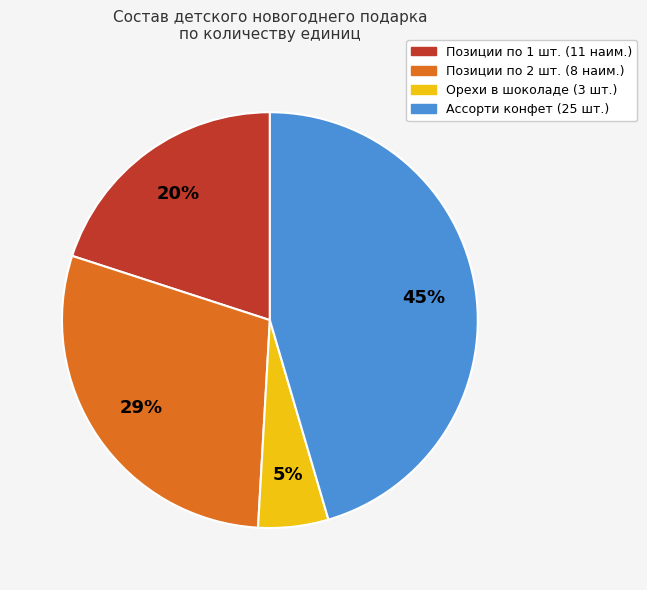

Count the number of slices in the pie.

4